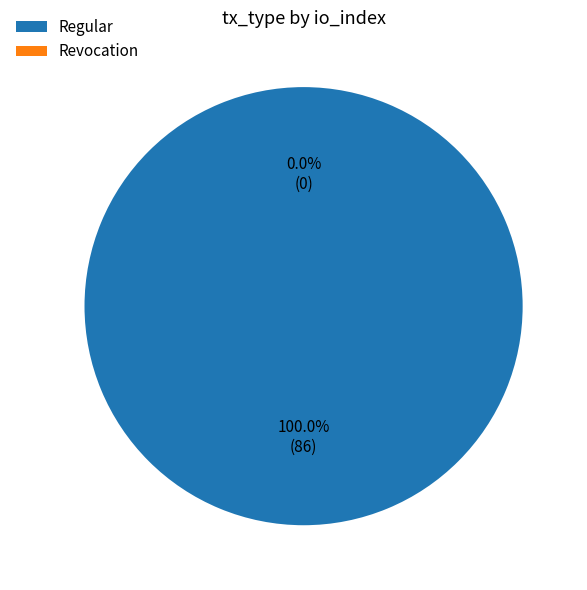

How many segments does this pie chart have?

2